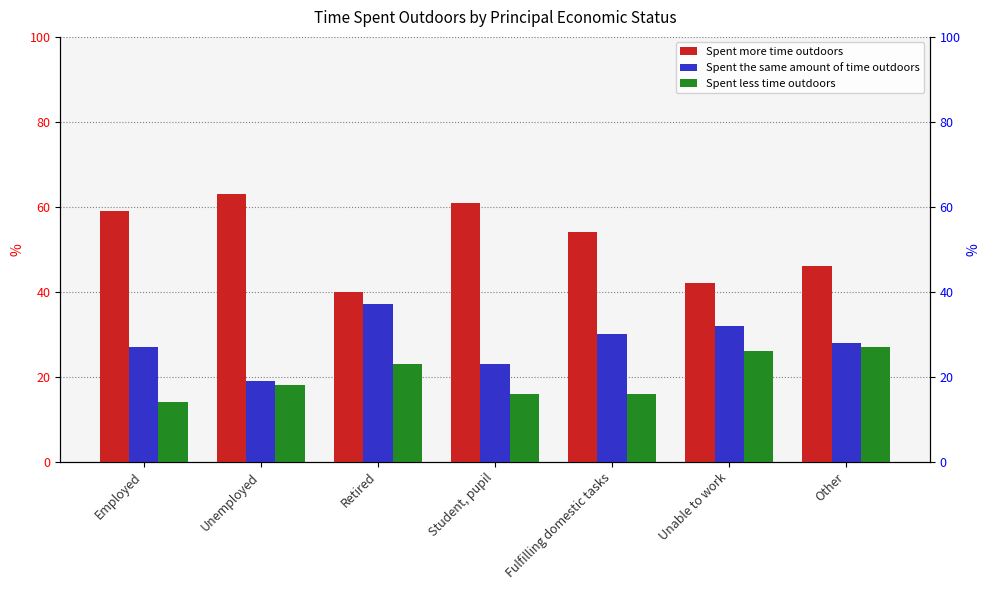

Reading left to right, extract all data points from this chart.

Spent more time outdoors: Employed=59	Unemployed=63	Retired=40	Student, pupil=61	Fulfilling domestic tasks=54	Unable to work=42	Other=46
Spent the same amount of time outdoors: Employed=27	Unemployed=19	Retired=37	Student, pupil=23	Fulfilling domestic tasks=30	Unable to work=32	Other=28
Spent less time outdoors: Employed=14	Unemployed=18	Retired=23	Student, pupil=16	Fulfilling domestic tasks=16	Unable to work=26	Other=27